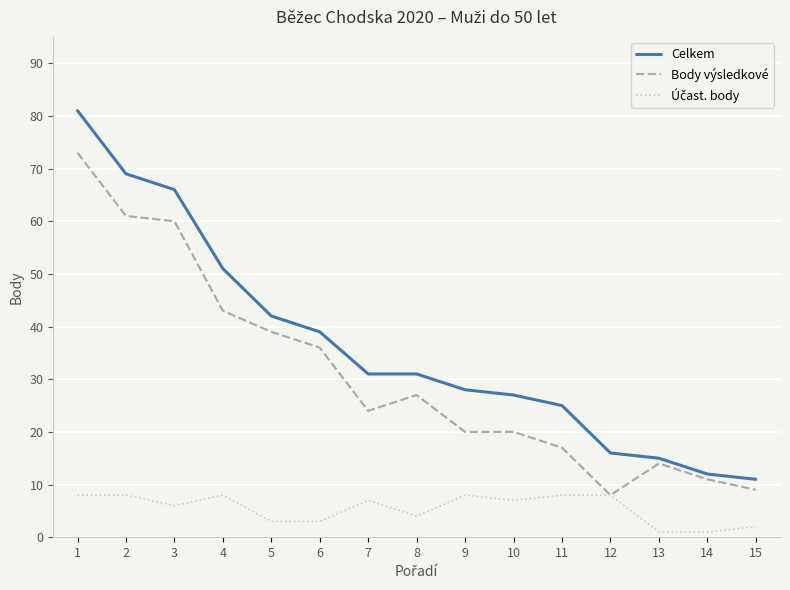

Which series has the largest total across all categories?

Celkem